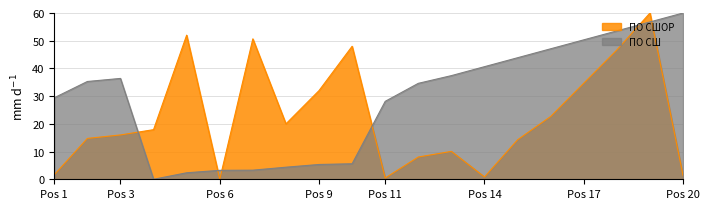

Does the chart display data point markers on the line(s)?

No